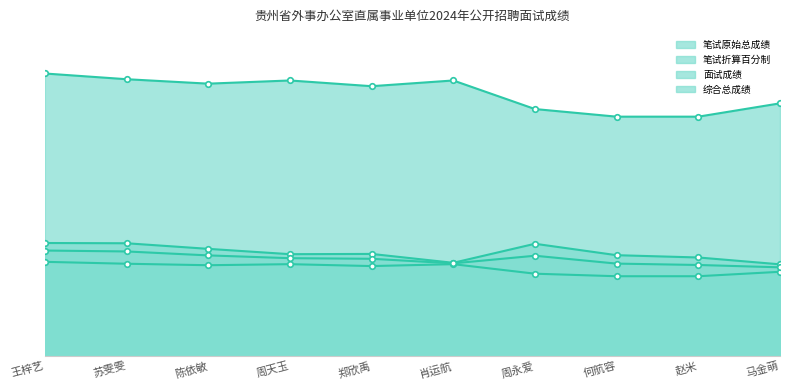

True or false: 笔试折算百分制 and 笔试原始总成绩 cross at least once.

False